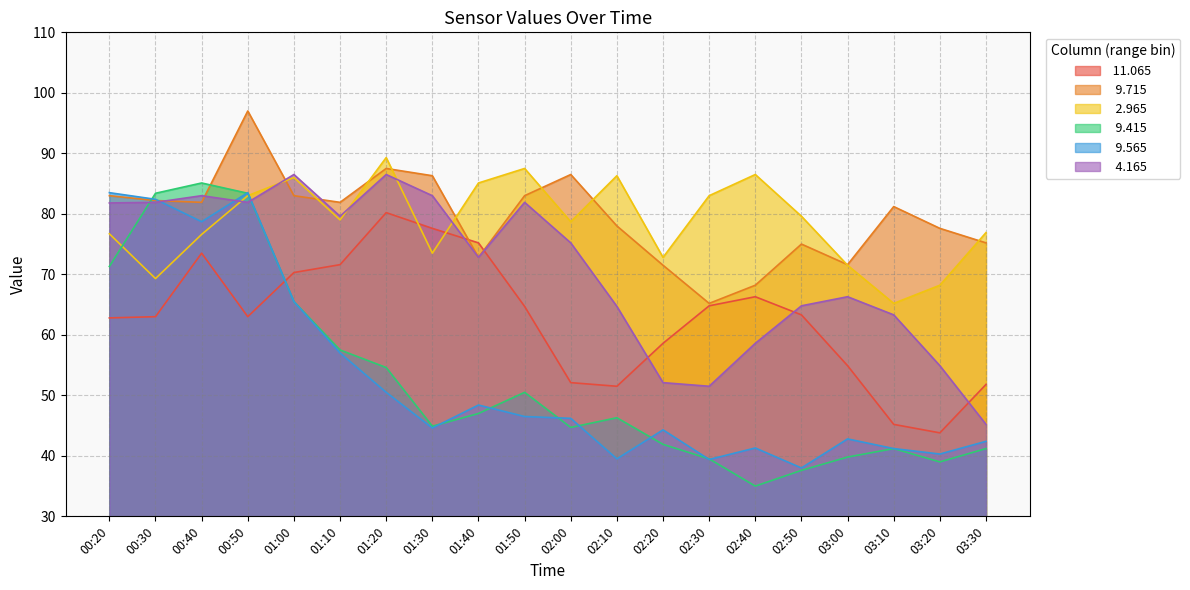

How many data points in   4.165 are less than 75?

10